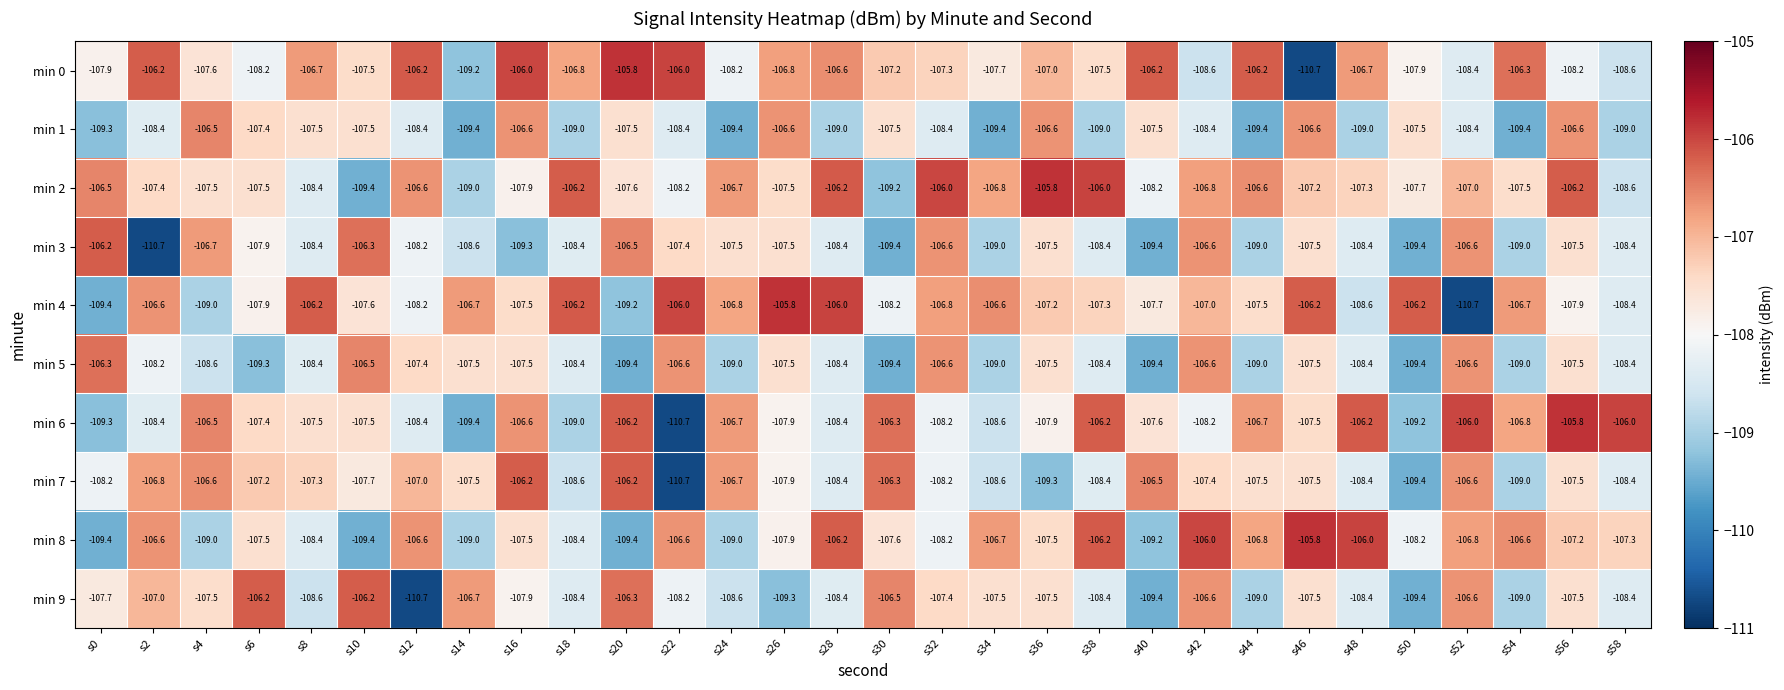

At how many categories does at least one series exceed -107?

30